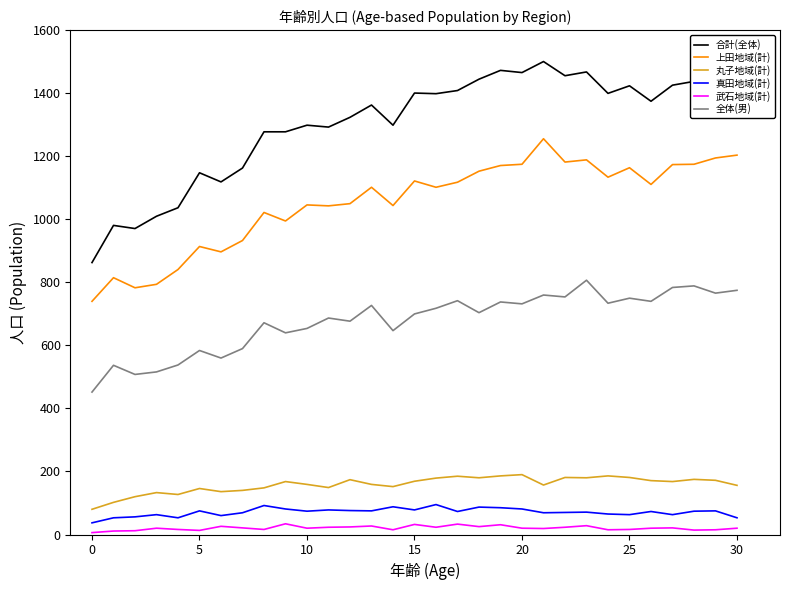

Which series has the widest spread of values?

合計(全体)